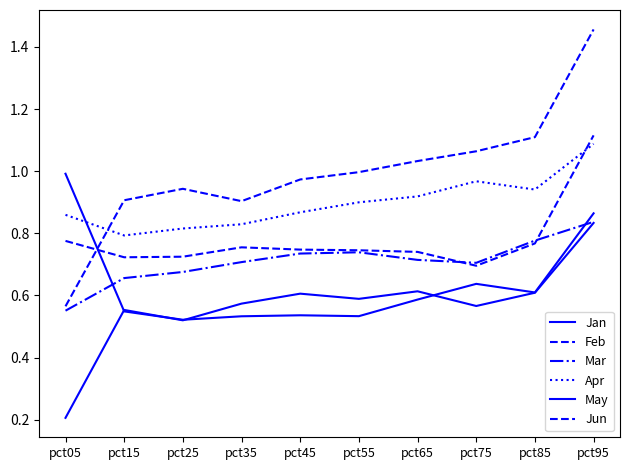

How many lines are shown in the chart?

6